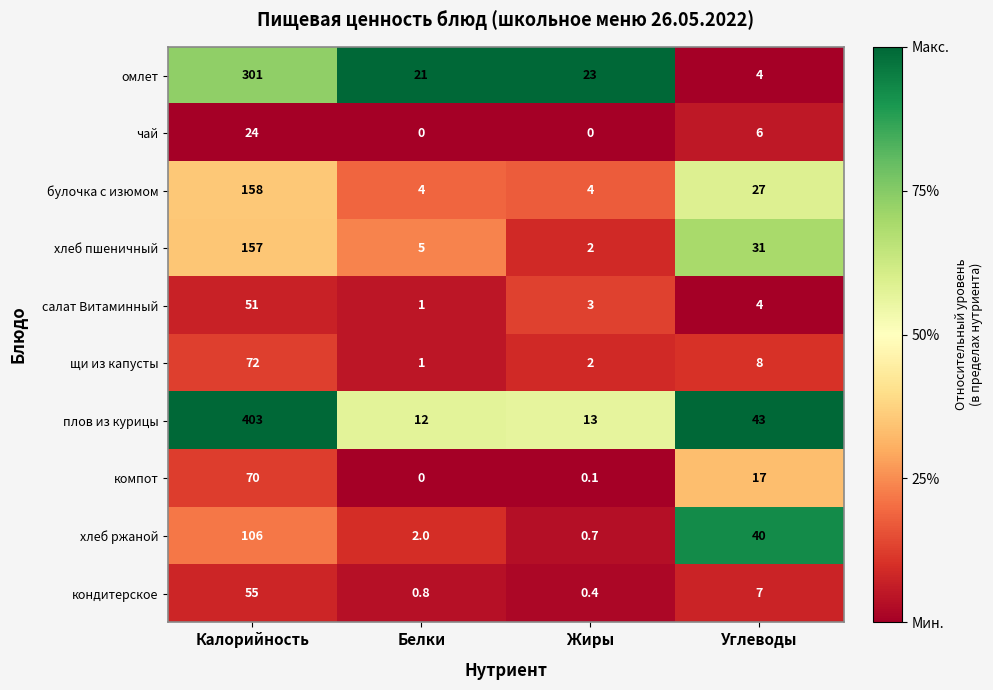

Is the value of хлеб пшеничный at Углеводы greater than the value of хлеб ржаной at Углеводы?

No